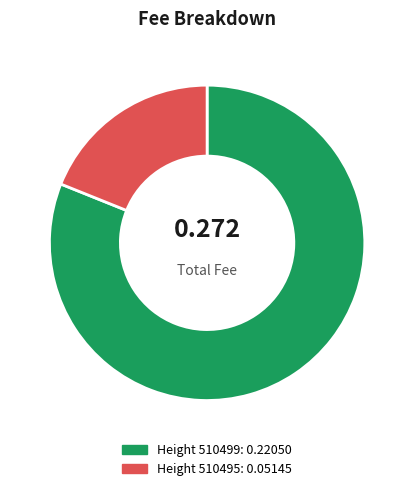

Is there a majority slice in this chart?

Yes